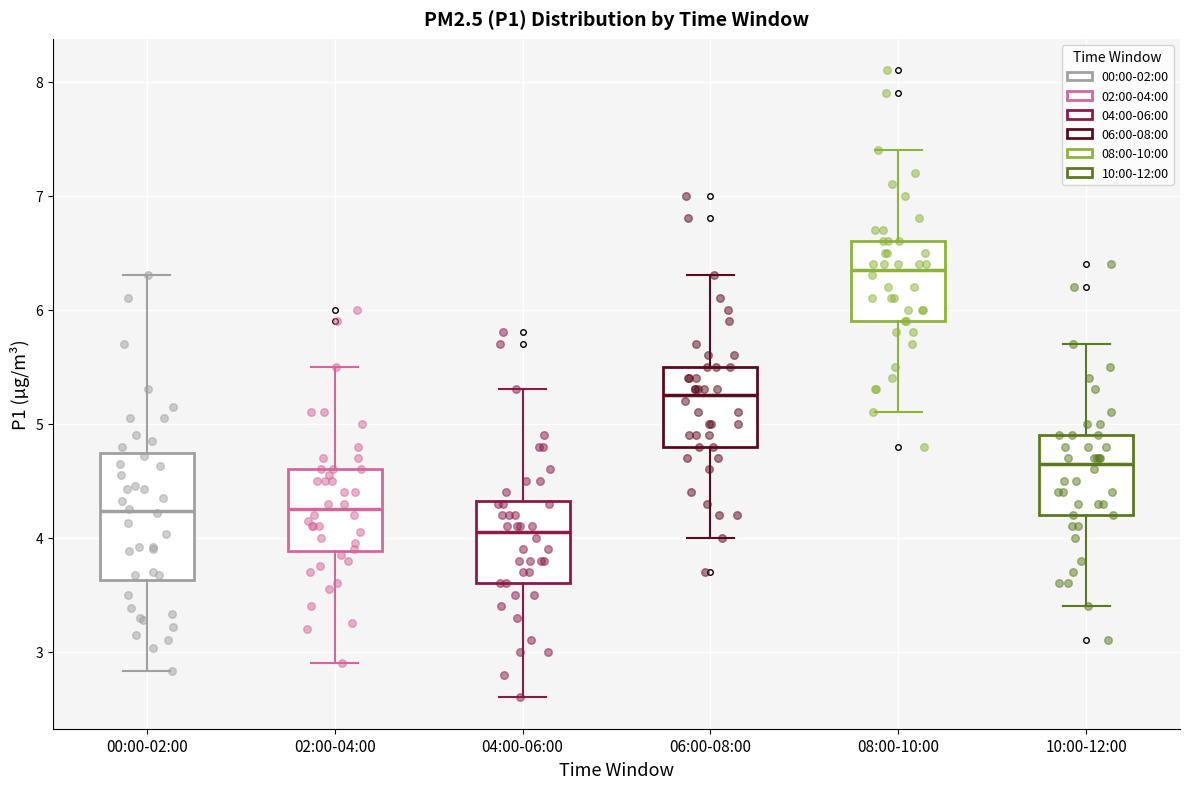

Where is the lower edge of the box for 02:00-04:00 on the y-axis? The values are not printed on the chart, so give them approximately, as read against the axis.

3.9